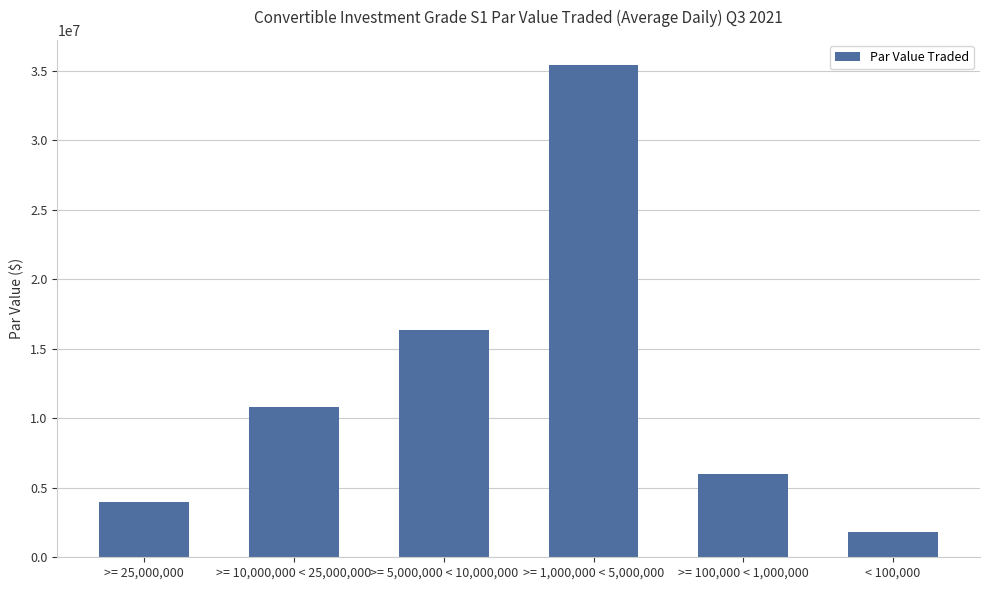

List the labels in order of value, largest first.

>= 1,000,000 < 5,000,000, >= 5,000,000 < 10,000,000, >= 10,000,000 < 25,000,000, >= 100,000 < 1,000,000, >= 25,000,000, < 100,000